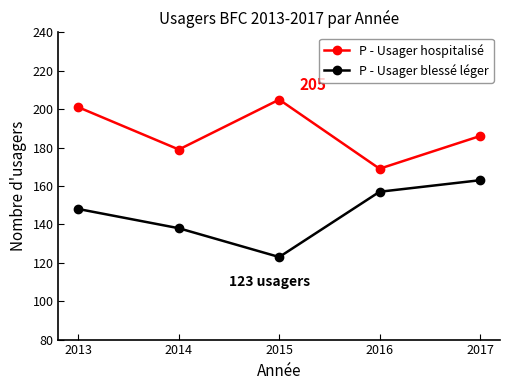

What is the total value across all series at 2013?

349